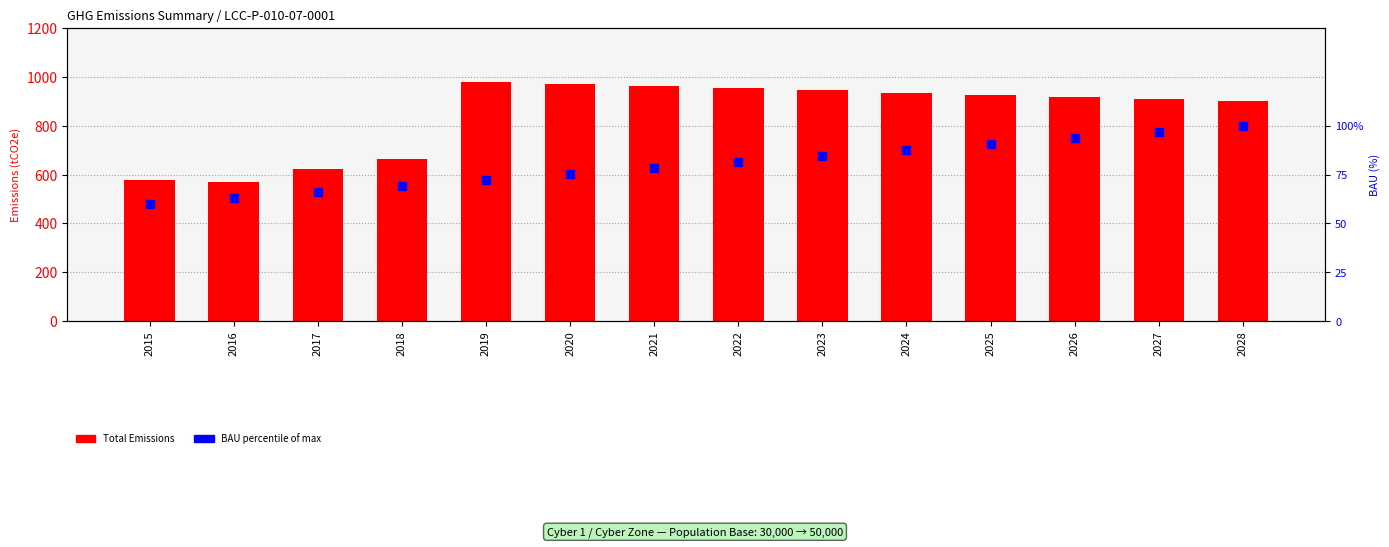

Which series reaches the maximum Y coordinate?

Total Emissions